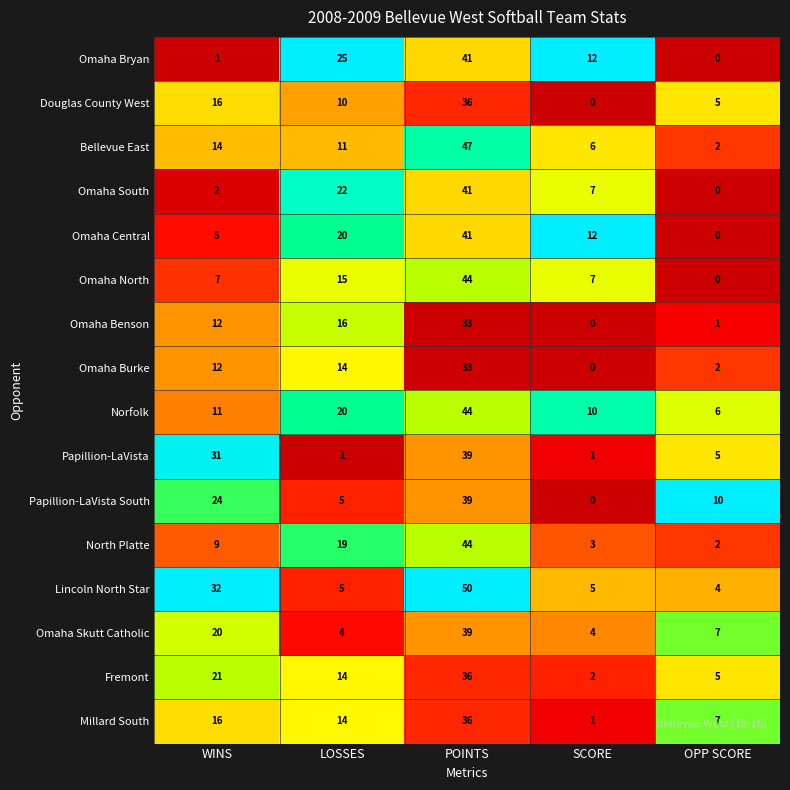

Count the number of categories in the chart.

5